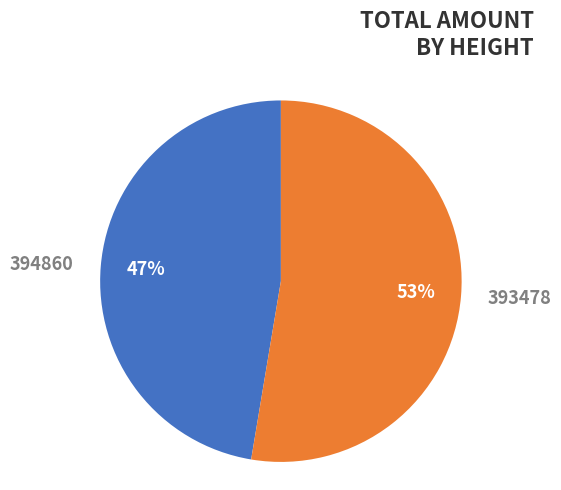

Between 394860 and 393478, which is larger?

393478